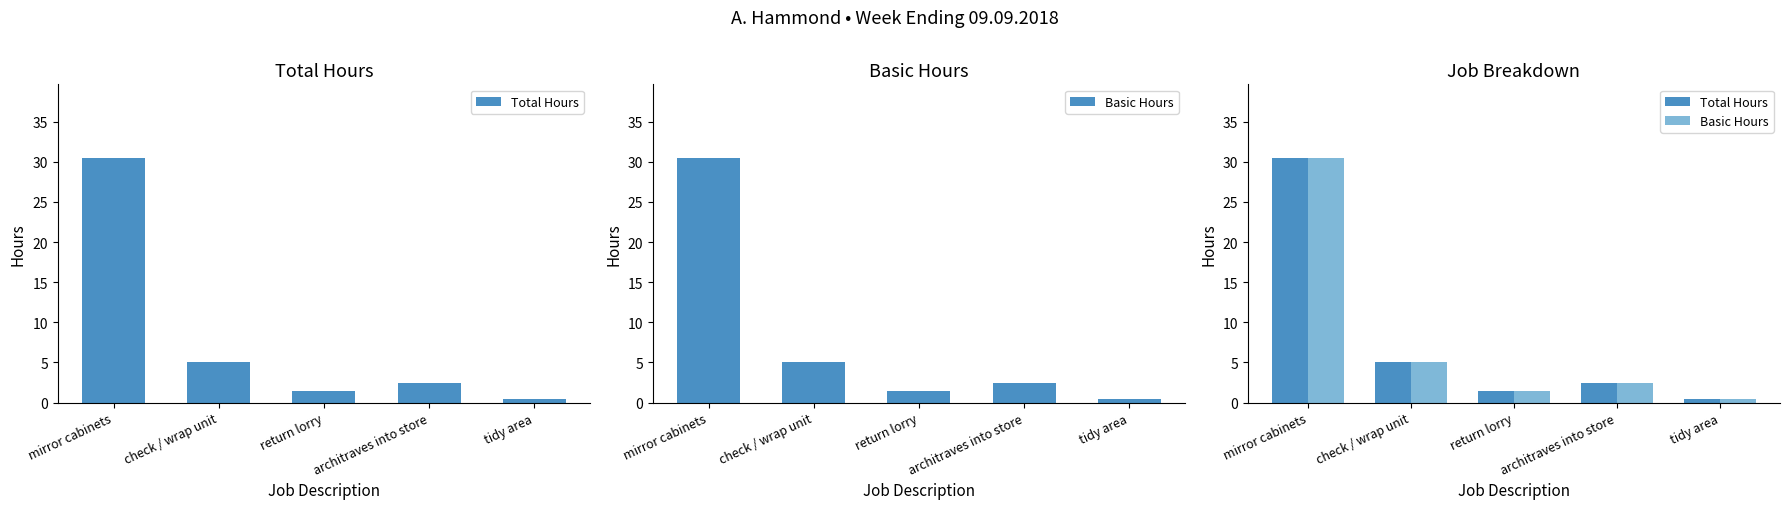

Reading left to right, list all the values displayed in this chart.

Total Hours: mirror cabinets=30.5	check / wrap unit=5.0	return lorry=1.5	architraves into store=2.5	tidy area=0.5
Basic Hours: mirror cabinets=30.5	check / wrap unit=5.0	return lorry=1.5	architraves into store=2.5	tidy area=0.5